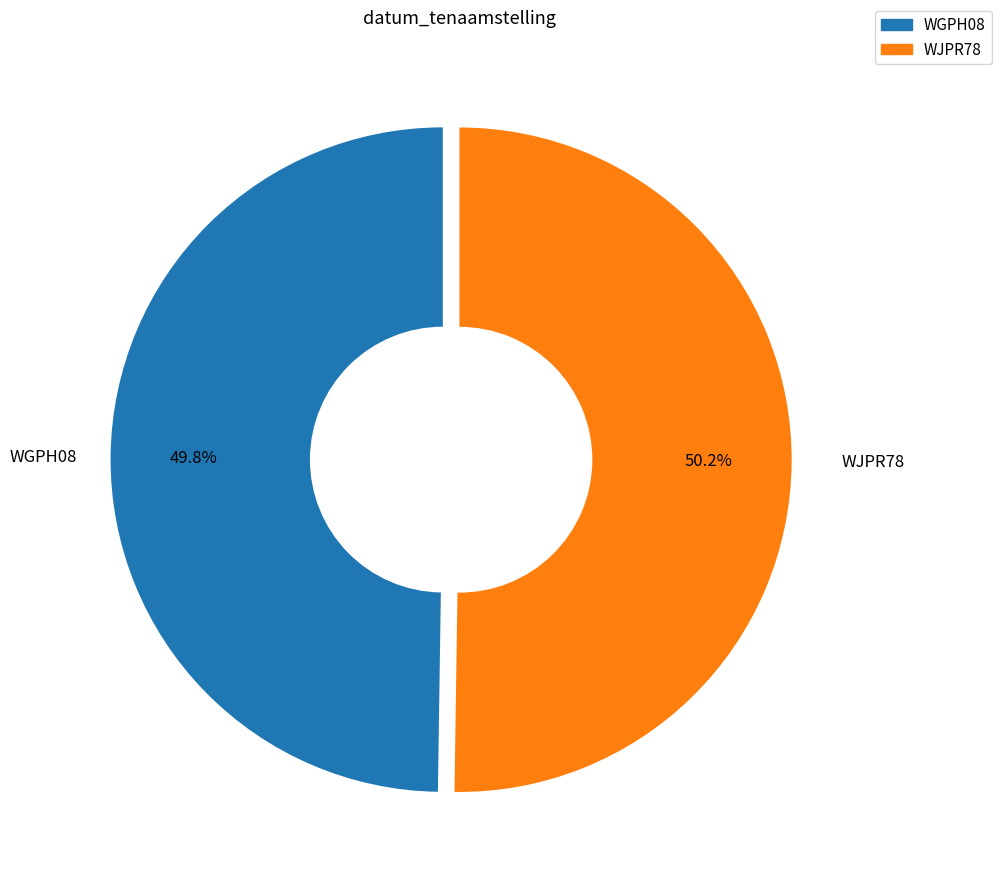

Approximately how many times larger is the value at WGPH08 compared to WJPR78?

1.0